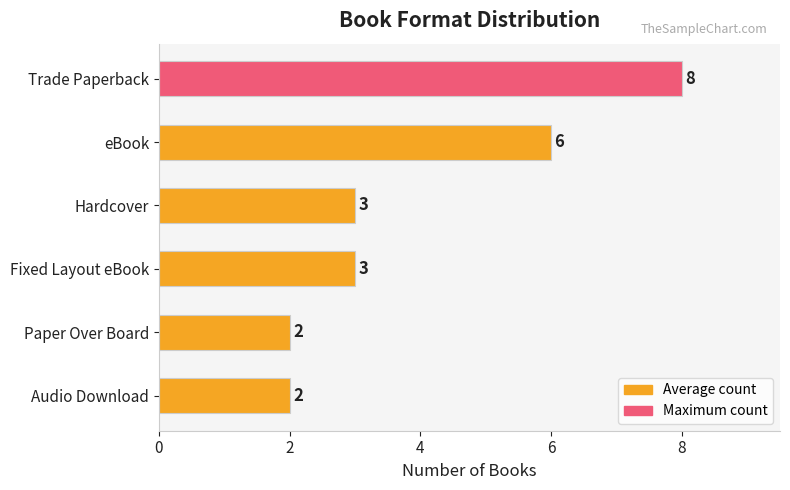

Reading top to bottom, what are all the values shown in this chart?

8	6	3	3	2	2